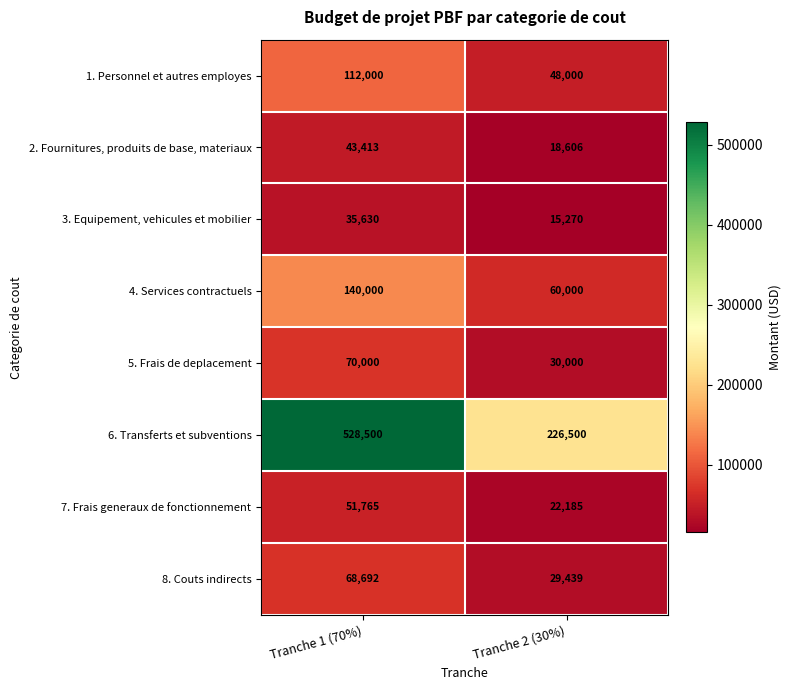

Is it true that 1. Personnel et autres employes equals 74183 at Tranche 1 (70%)?

False